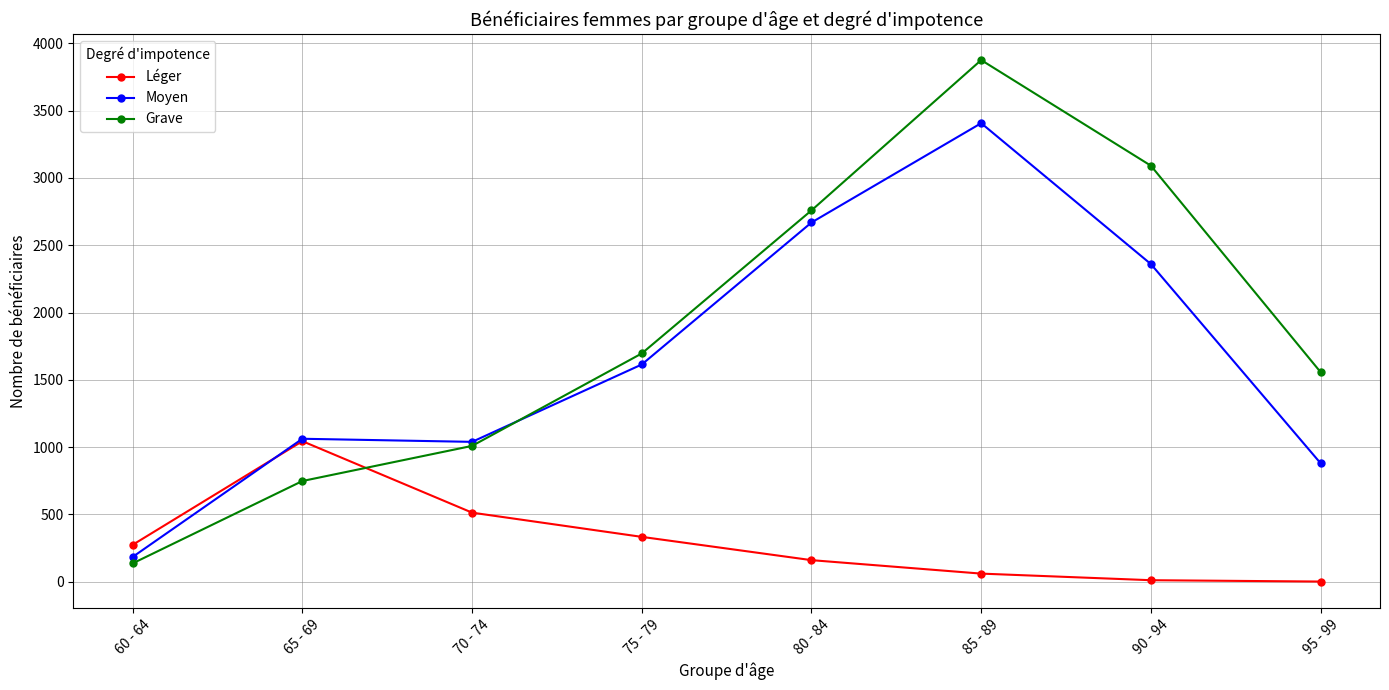

Rank the categories by Grave value from highest to lowest.

85 - 89, 90 - 94, 80 - 84, 75 - 79, 95 - 99, 70 - 74, 65 - 69, 60 - 64